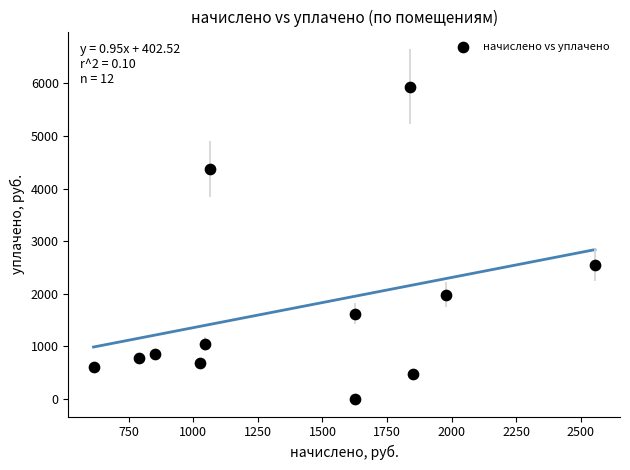

What is the average Y value?

1743.9